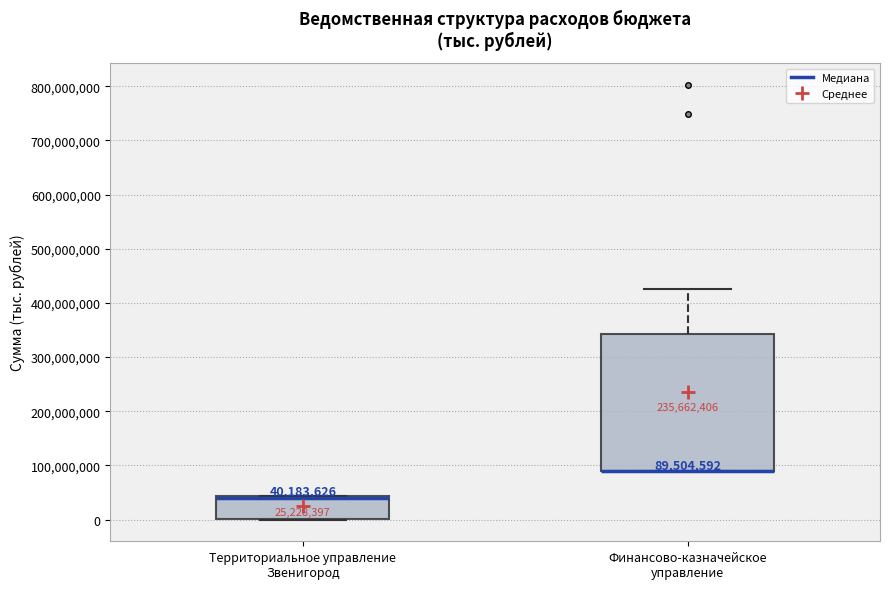

Which box is the tallest, from its lower edge to its upper edge?

Финансово-казначейское управление